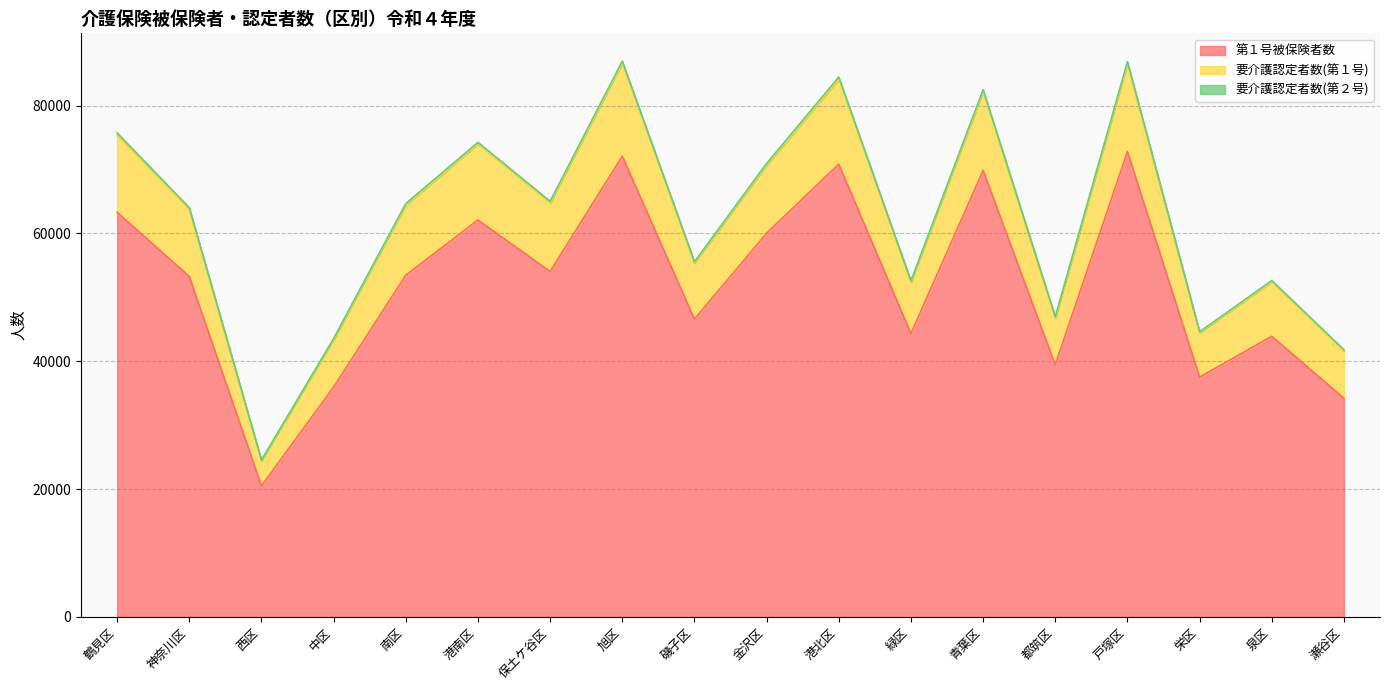

What is the sum of the 第１号被保険者数 values at 神奈川区 and 保土ケ谷区?

107319